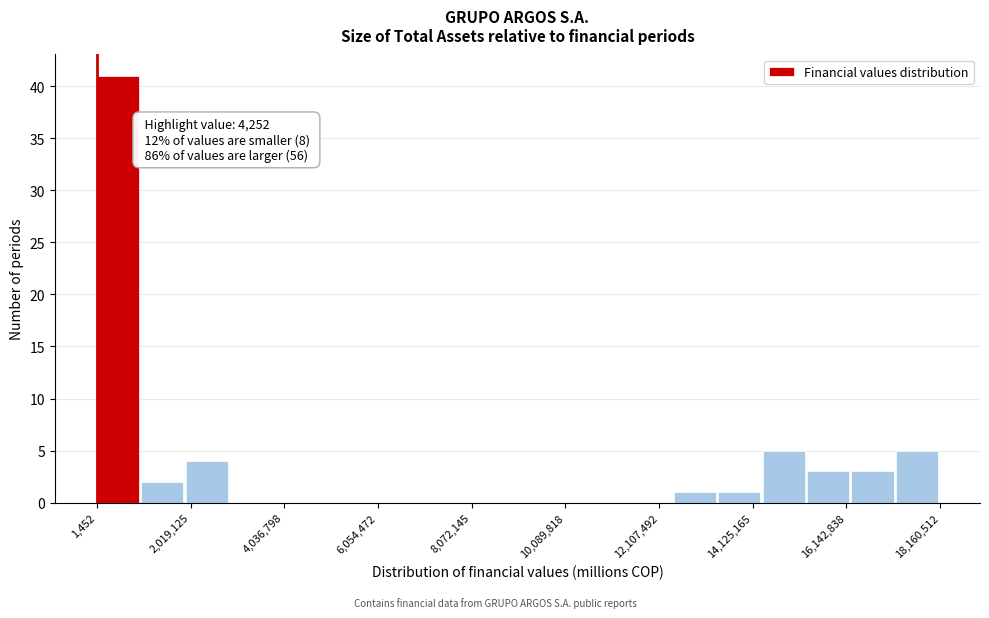

Around what value on the x-axis is the tallest bar? Give the approximate position of its centre, as read against the axis.

500000